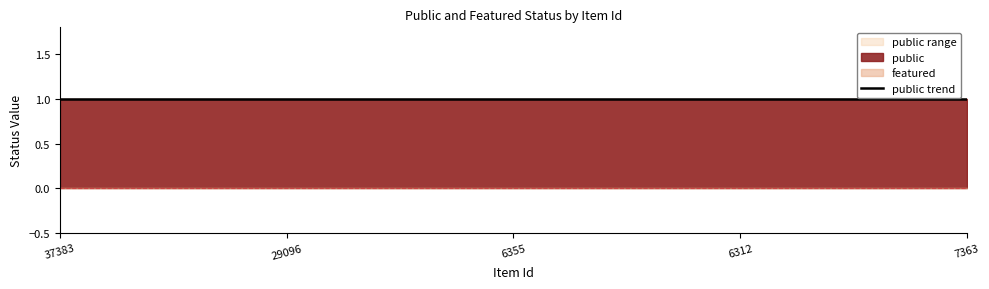

True or false: featured and public intersect in this chart.

False